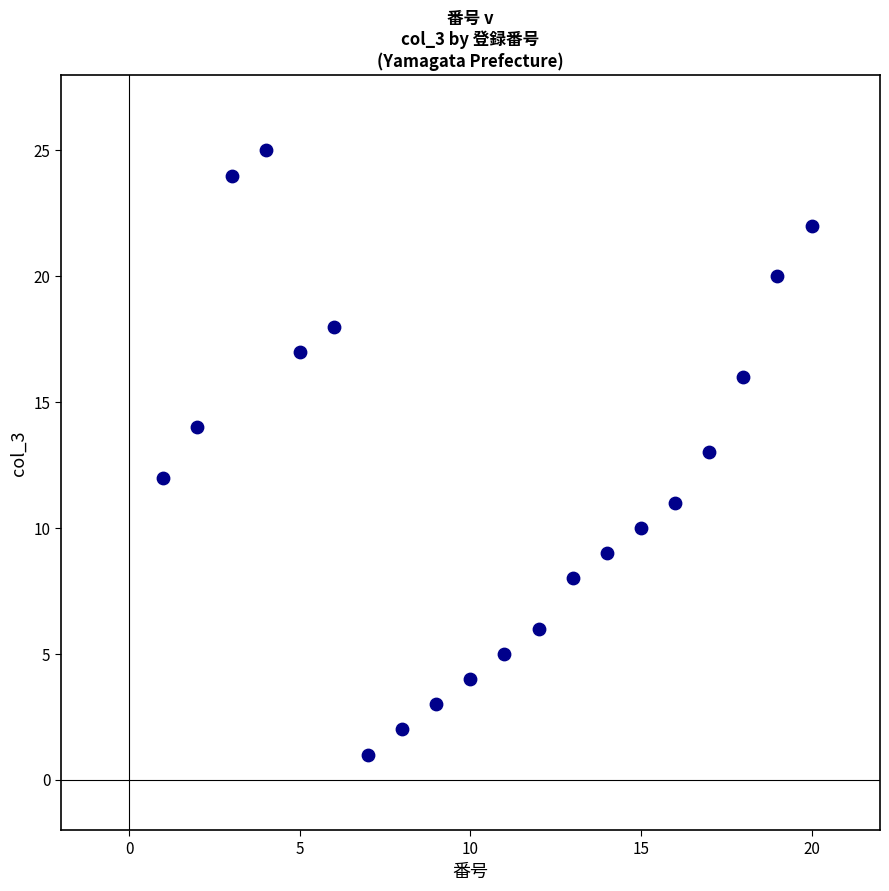

What is the range of Y values (max minus min)?

24